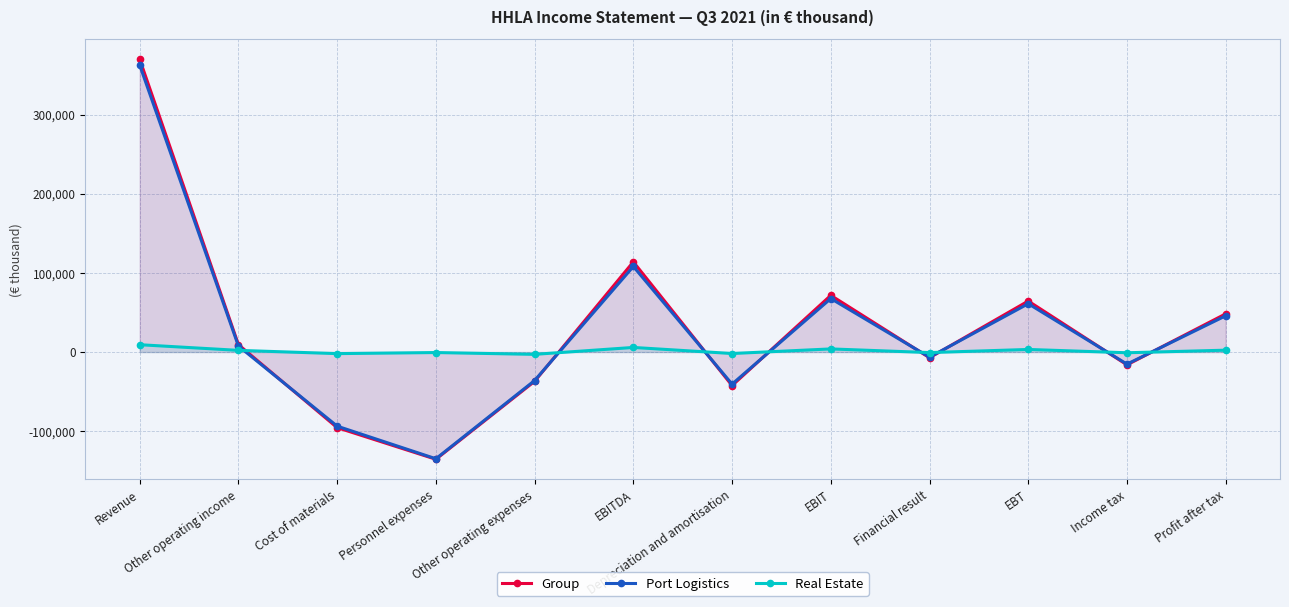

At which category does Group reach its first local valley?

Personnel expenses